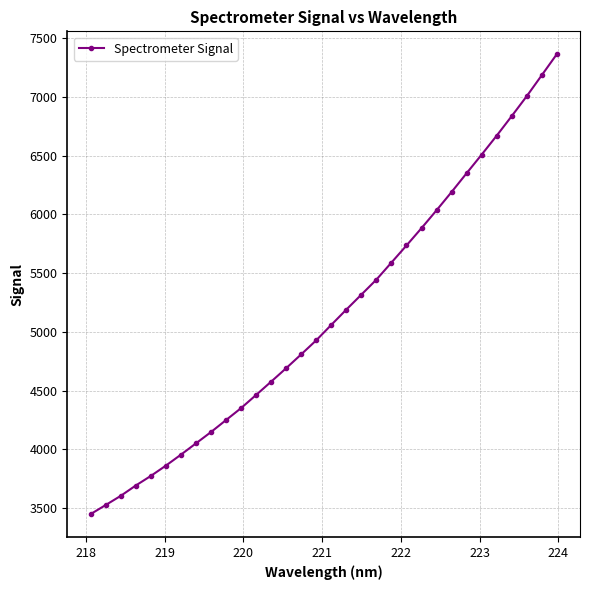

What is the minimum value shown in the chart?

3449.9